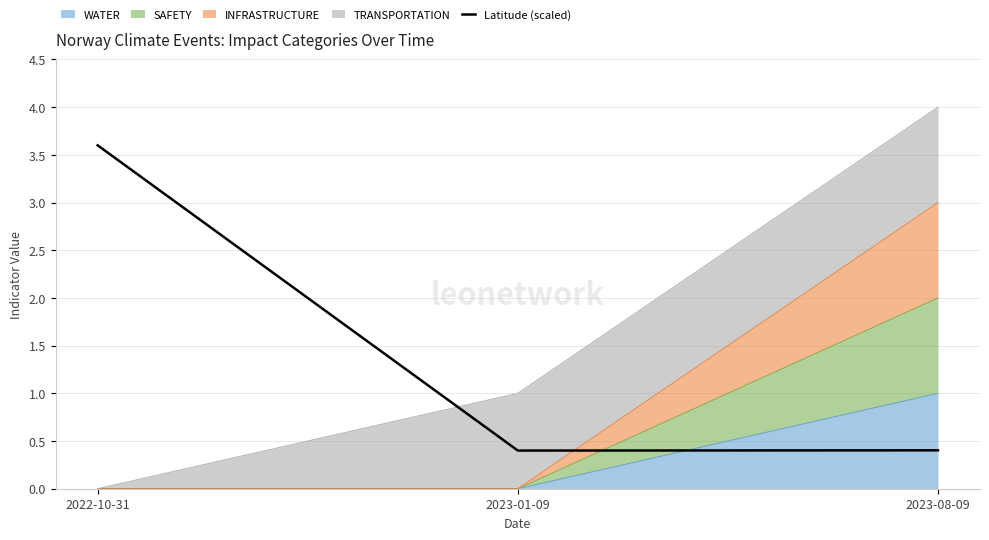

Which category has the lowest value across all series?

2023-01-09